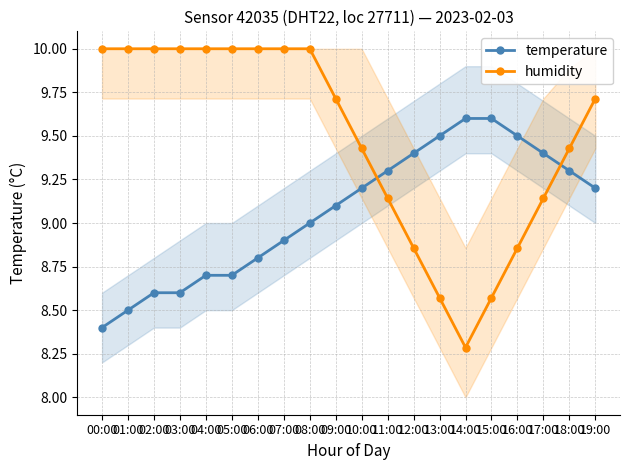

At which category is the sum across all series the highest?

08:00